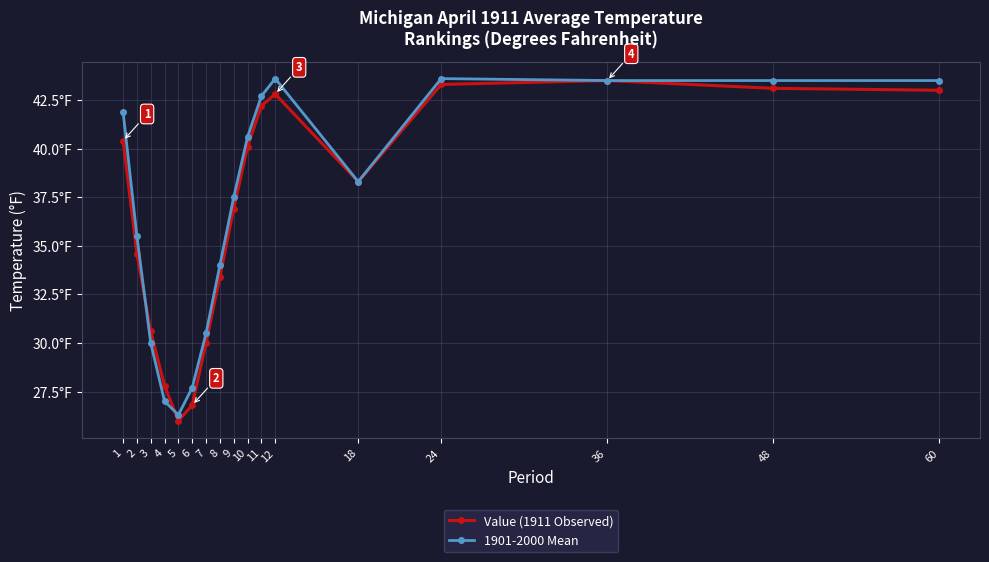

What is the difference between the maximum and minimum values in the Value (1911 Observed) series?

17.5